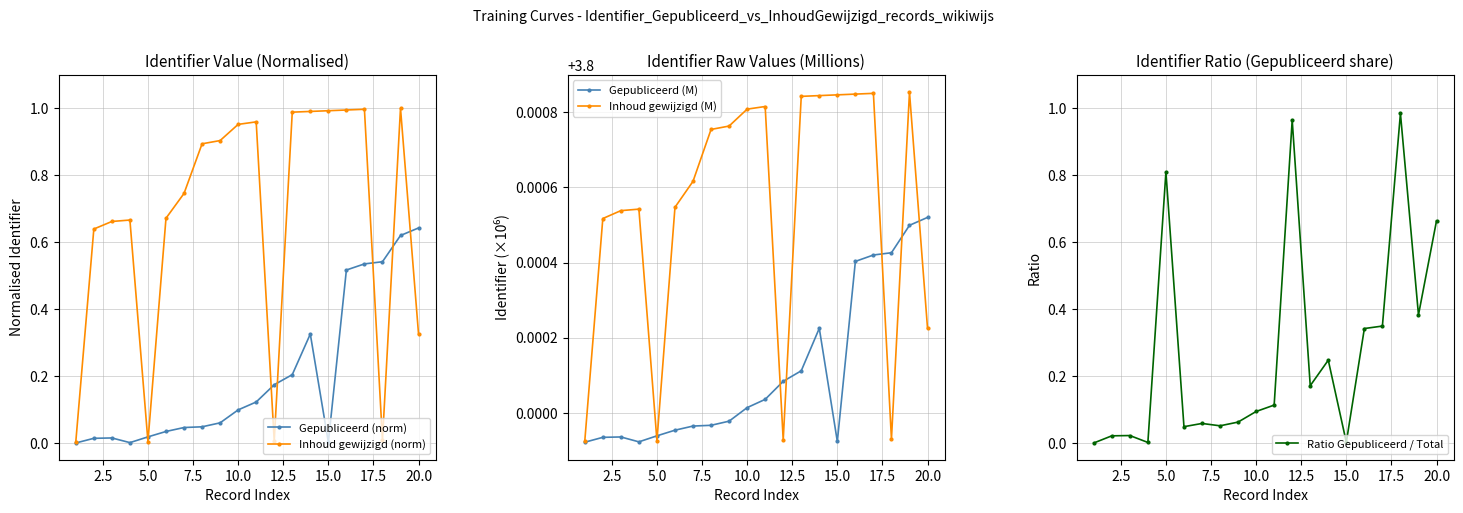

True or false: Gepubliceerd (norm) has more than 0 interior local peaks.

True